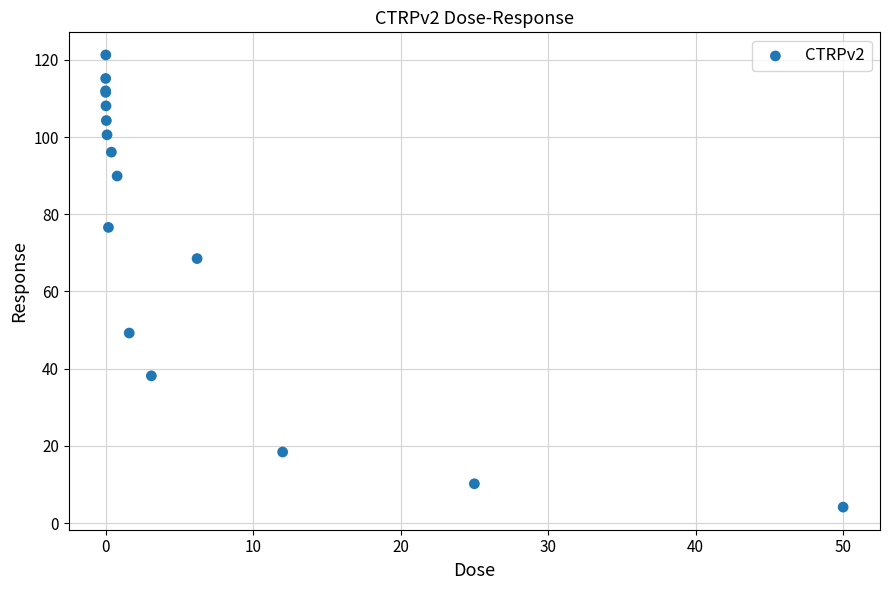

What Y value in the scatter plot is closest to 62?

68.5